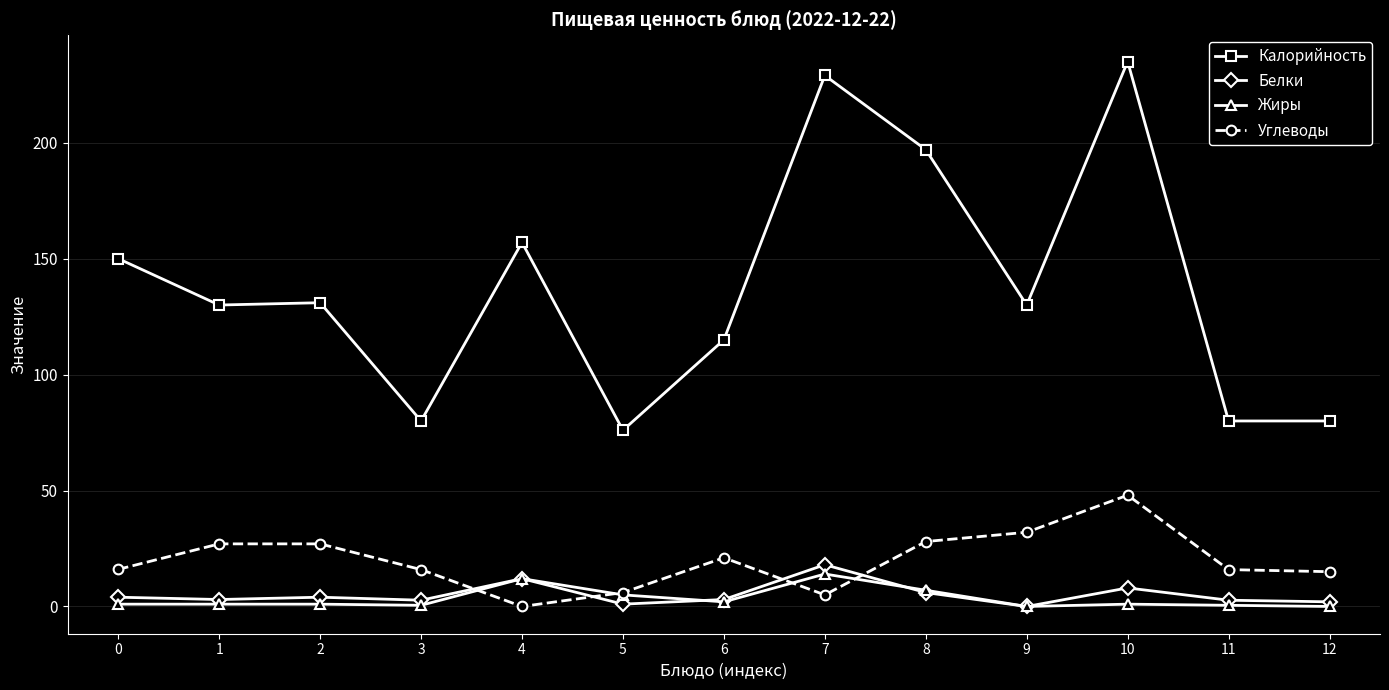

List the series in order of their peak value, highest first.

Калорийность, Углеводы, Белки, Жиры